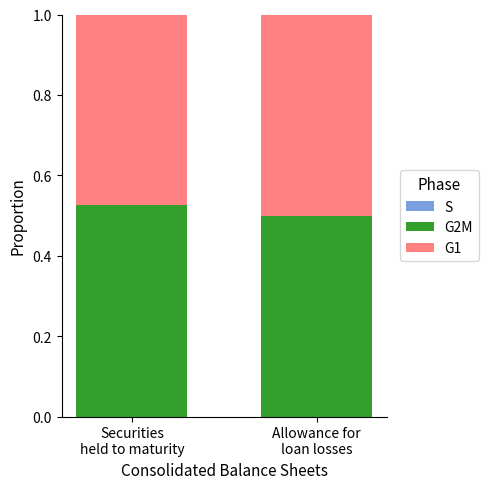

Are the bars horizontal?

No